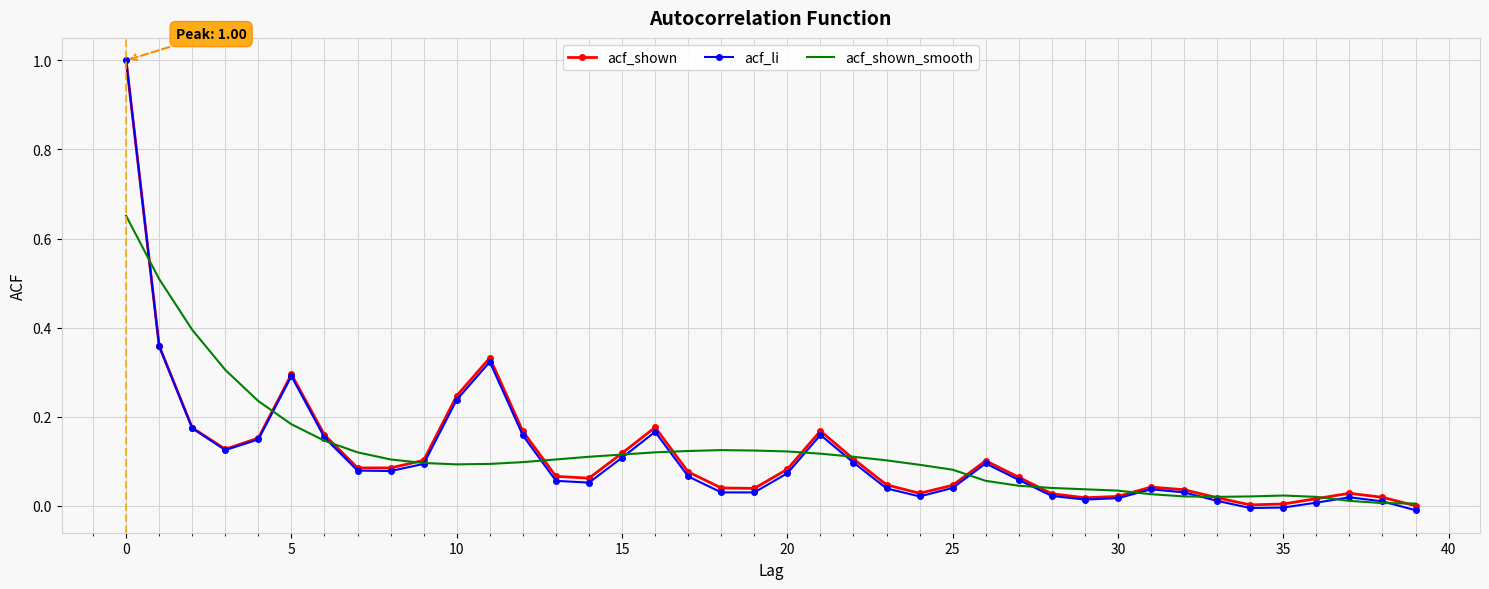

Which series has the widest spread of values?

acf_li